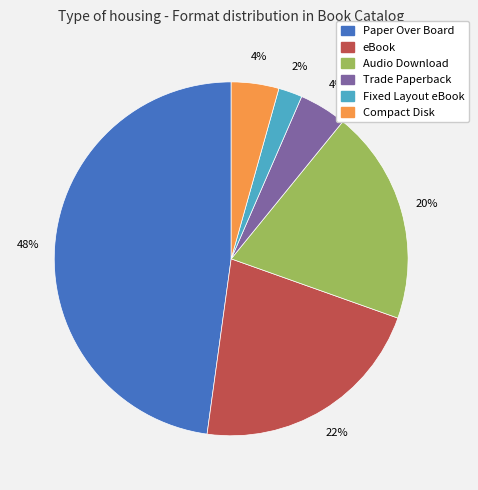

What percentage is the Audio Download slice, to the nearest percent?

20%